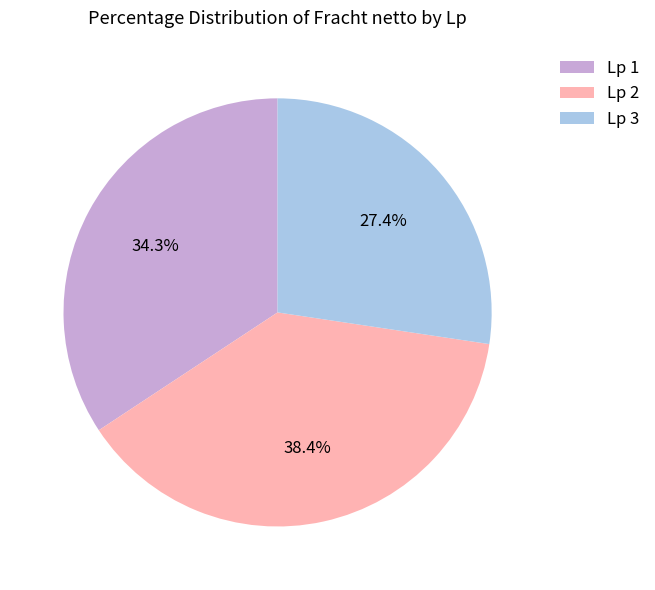

Rank the categories by value from highest to lowest.

Lp 2, Lp 1, Lp 3